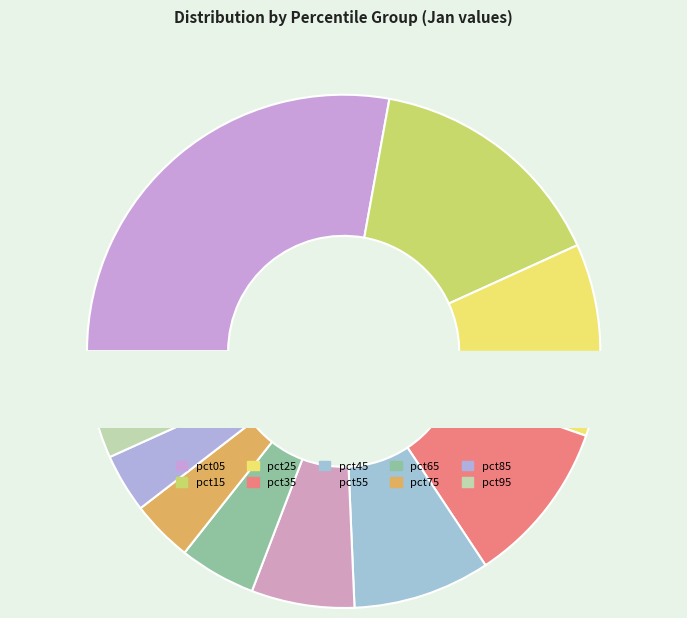

Which slice is the smallest?

pct85